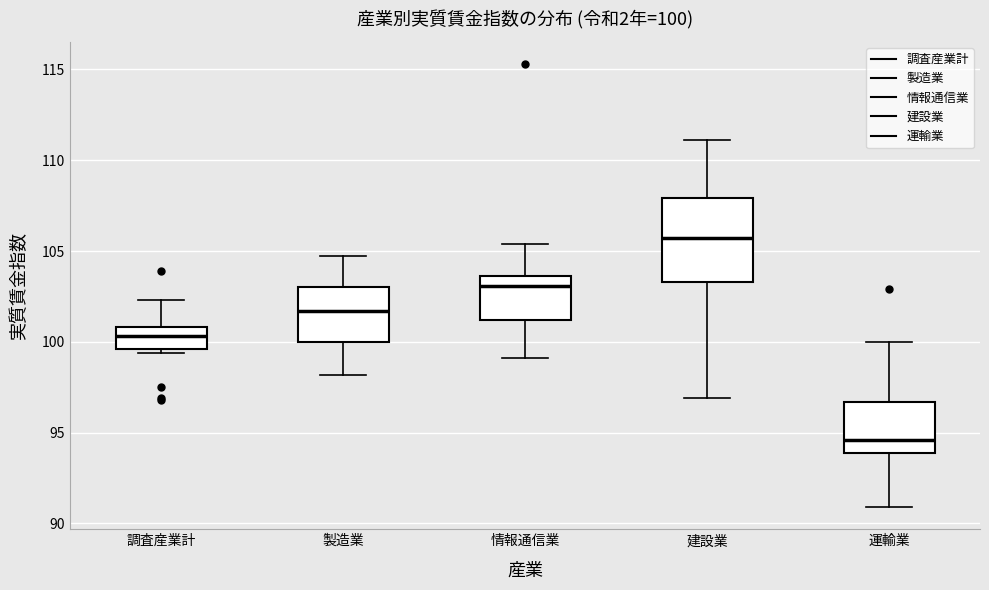

Comparing the boxes themselves (not the whiskers), which one is the tallest?

建設業